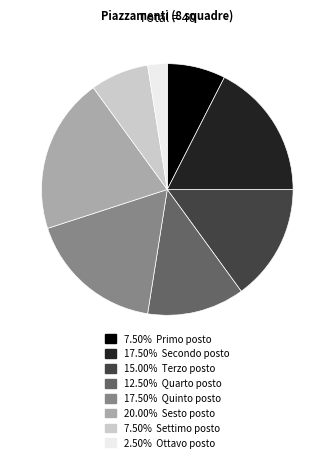

Is there a majority slice in this chart?

No